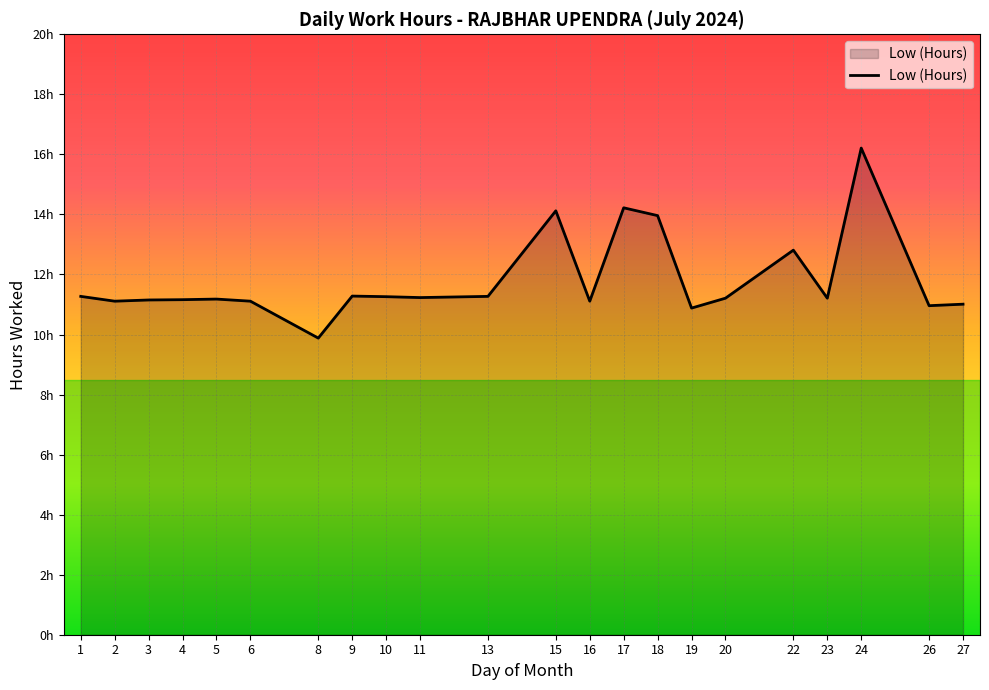

At which label does the data first exceed 11?

1